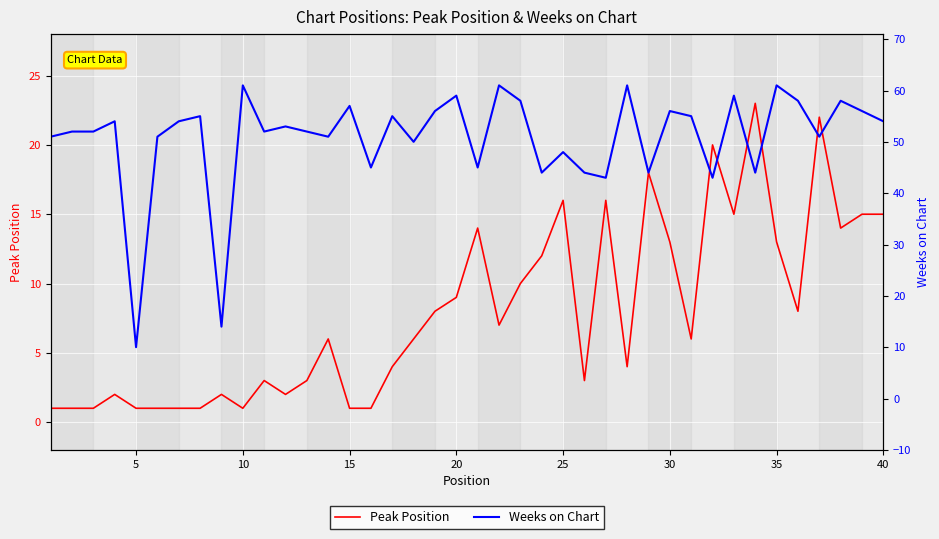

What is the difference between the maximum and minimum values in the Weeks on Chart series?

51